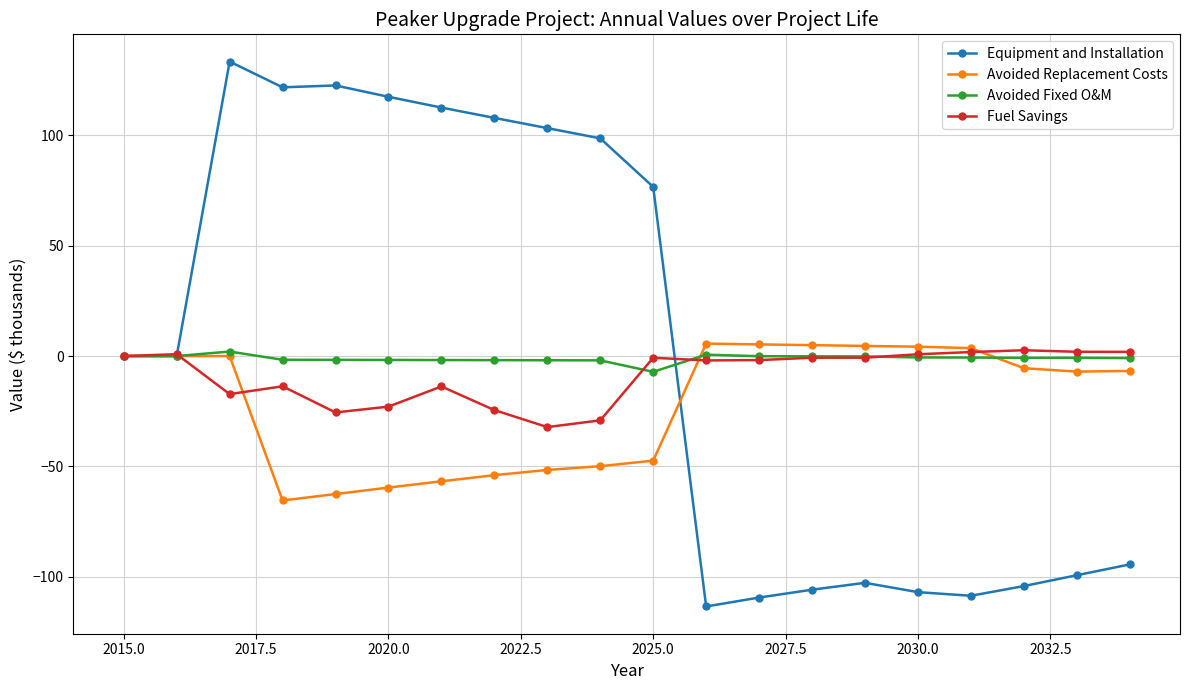

True or false: Equipment and Installation has more than 0 interior local peaks.

True